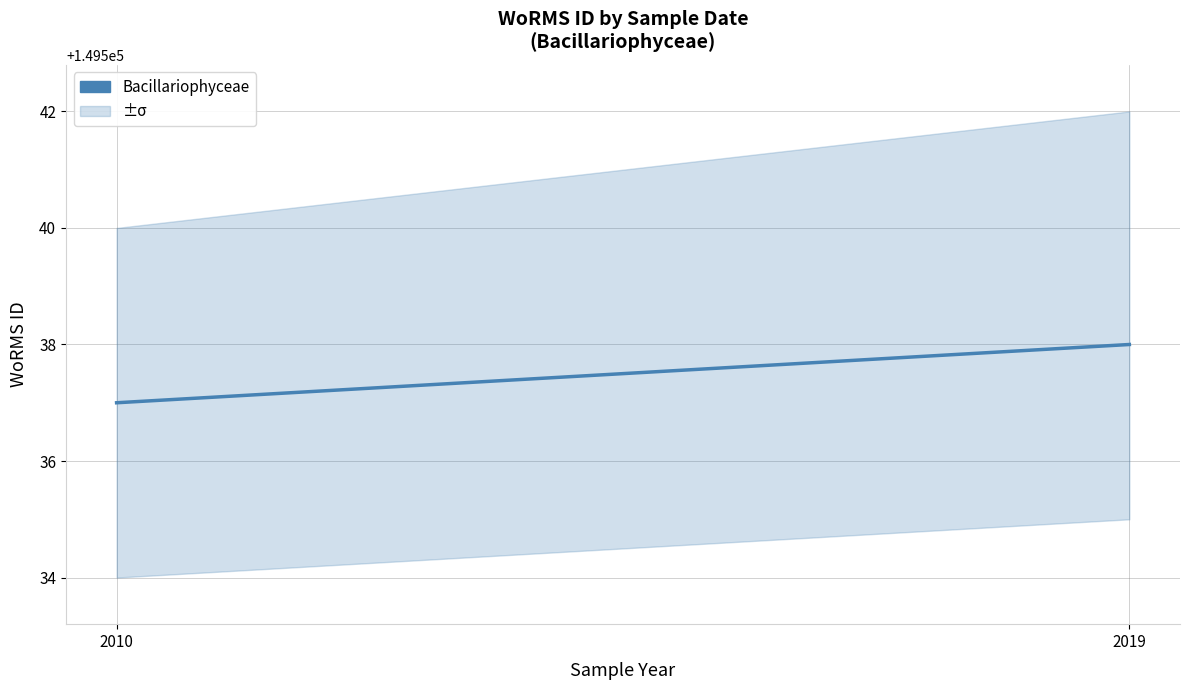

Reading left to right, list all the values displayed in this chart.

149537	149538